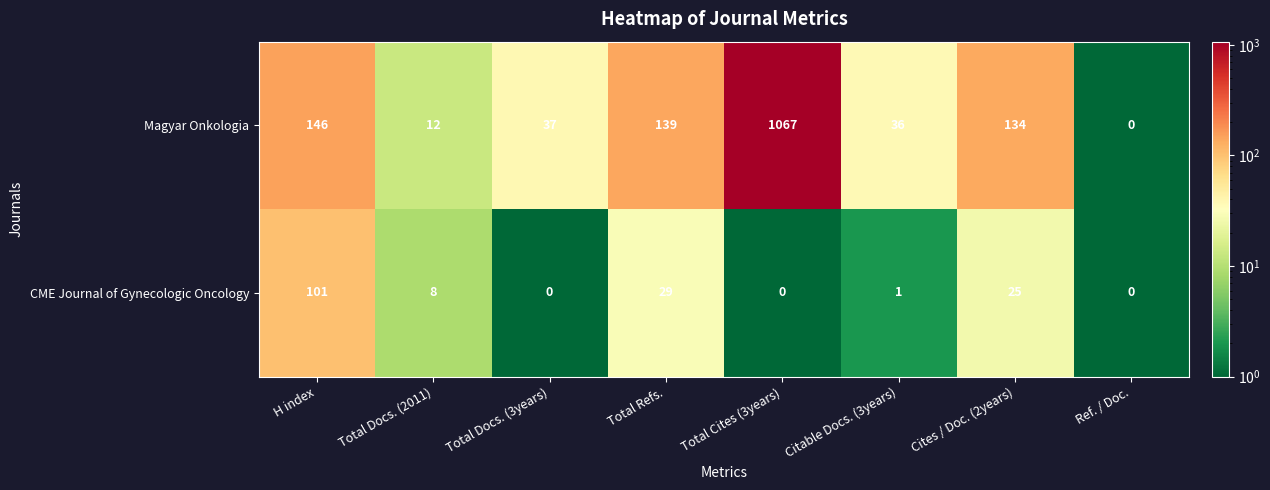

True or false: CME Journal of Gynecologic Oncology has a value of 12 at Total Refs..

False